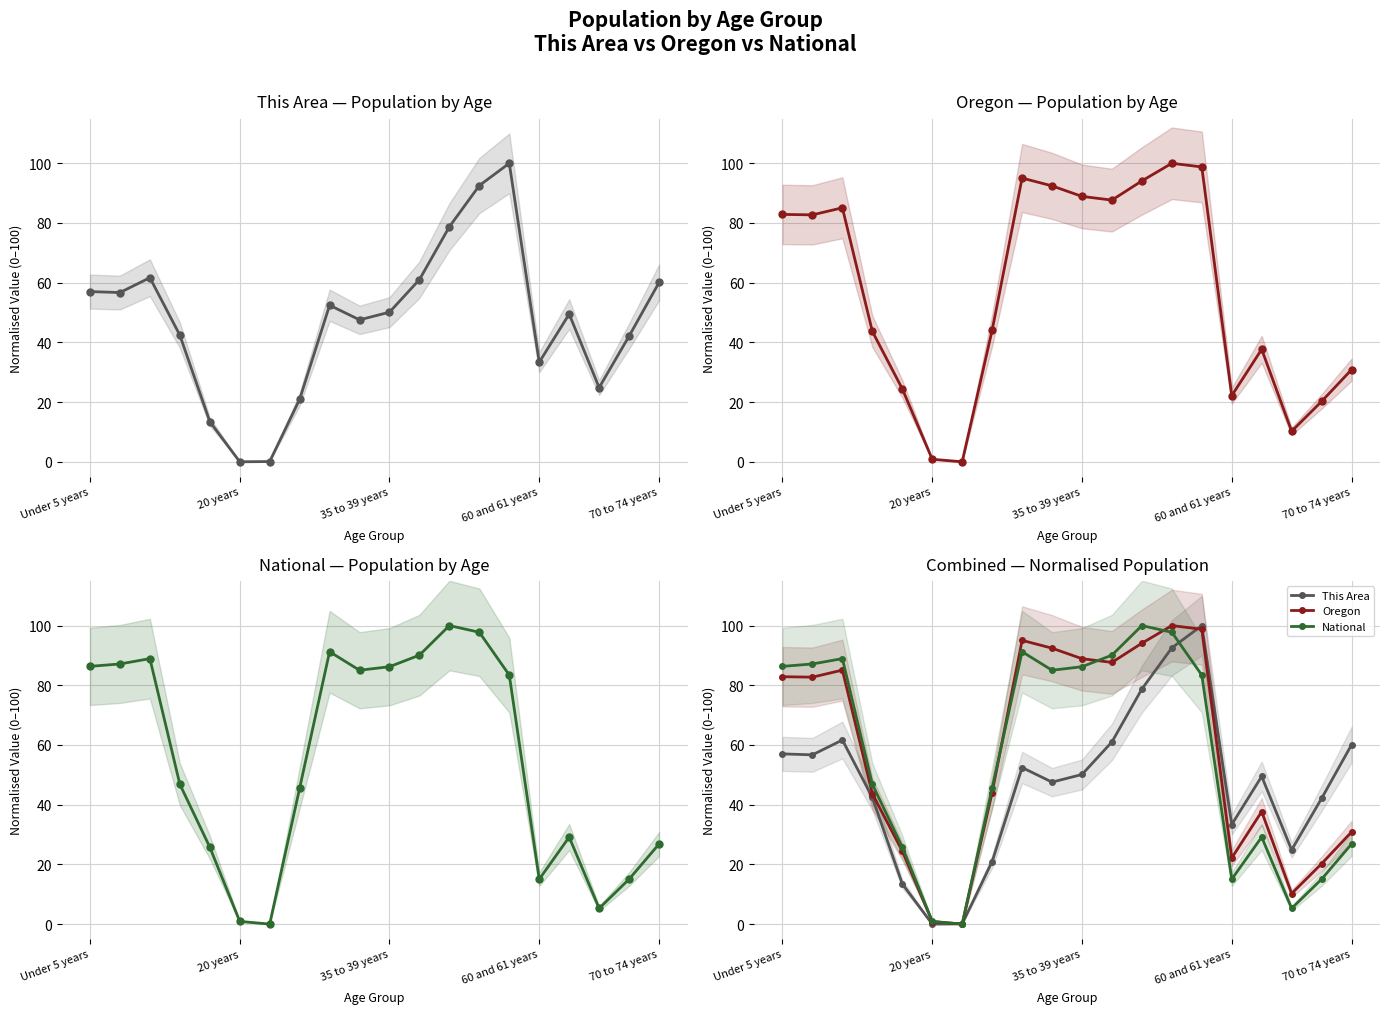

What is the difference between the maximum and minimum values in the Oregon — Population by Age series?

100.0